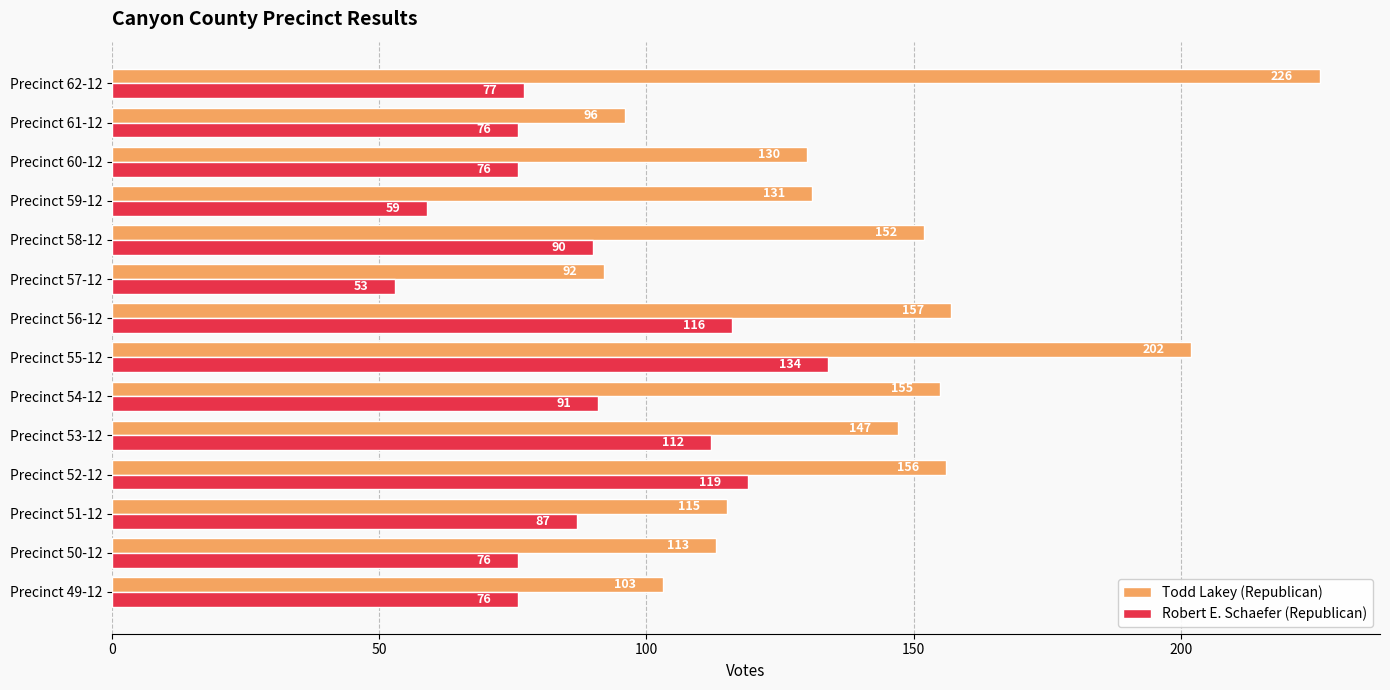

What value does the Robert E. Schaefer (Republican) series have at Precinct 51-12?

87